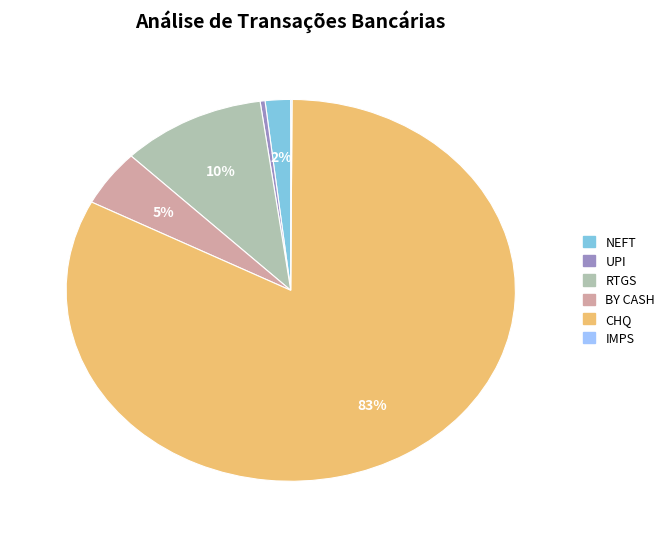

Does NEFT account for over 50% of the chart?

No